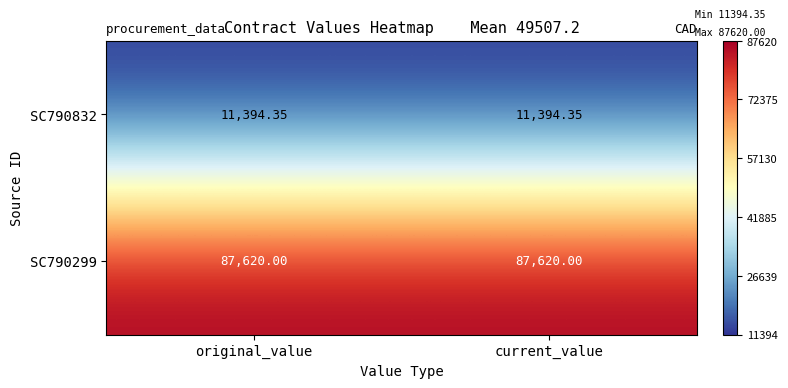

Is the value of SC790299 at original_value greater than the value of SC790832 at original_value?

Yes